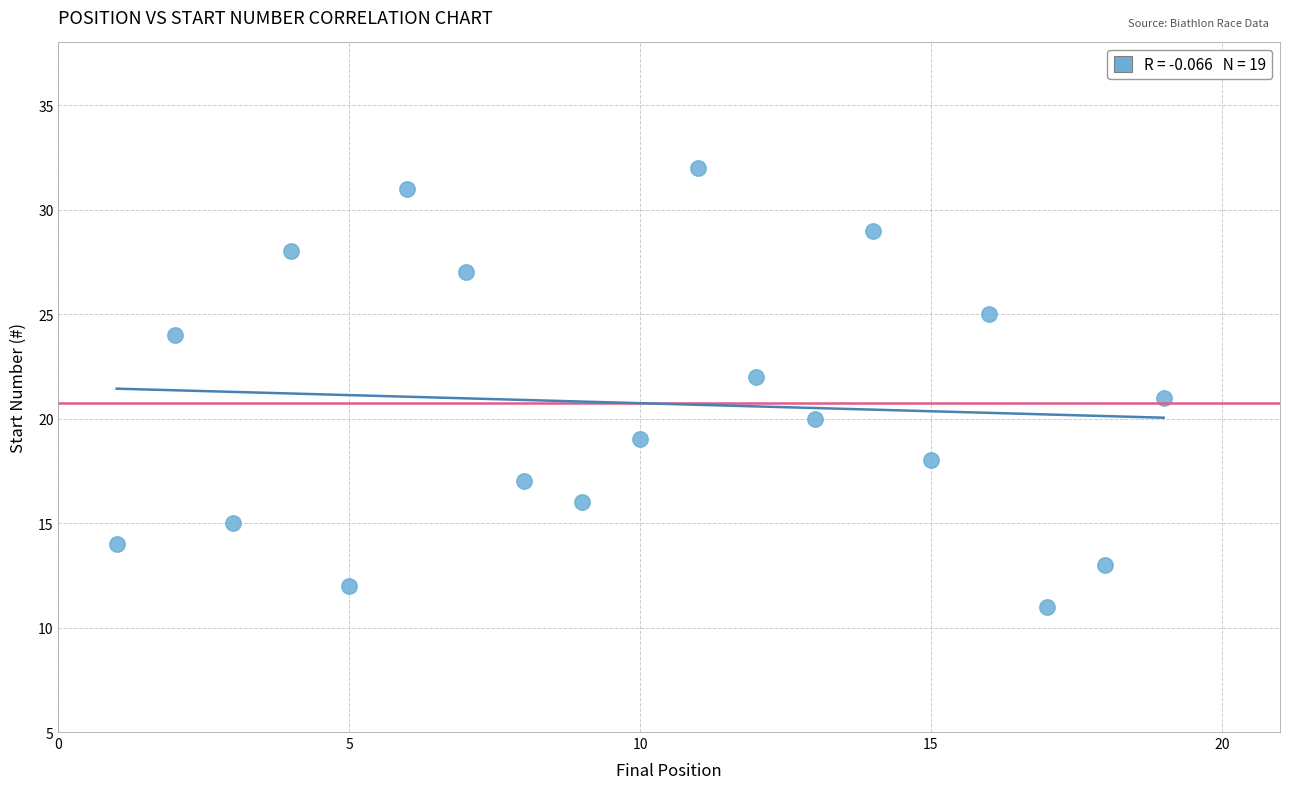

What is the range of Y values (max minus min)?

21